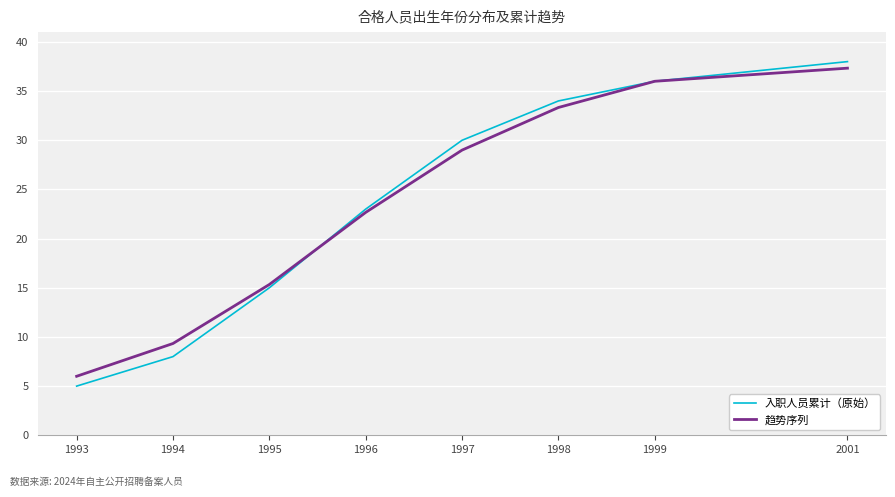

At which category does the chart reach its peak across all series?

2001